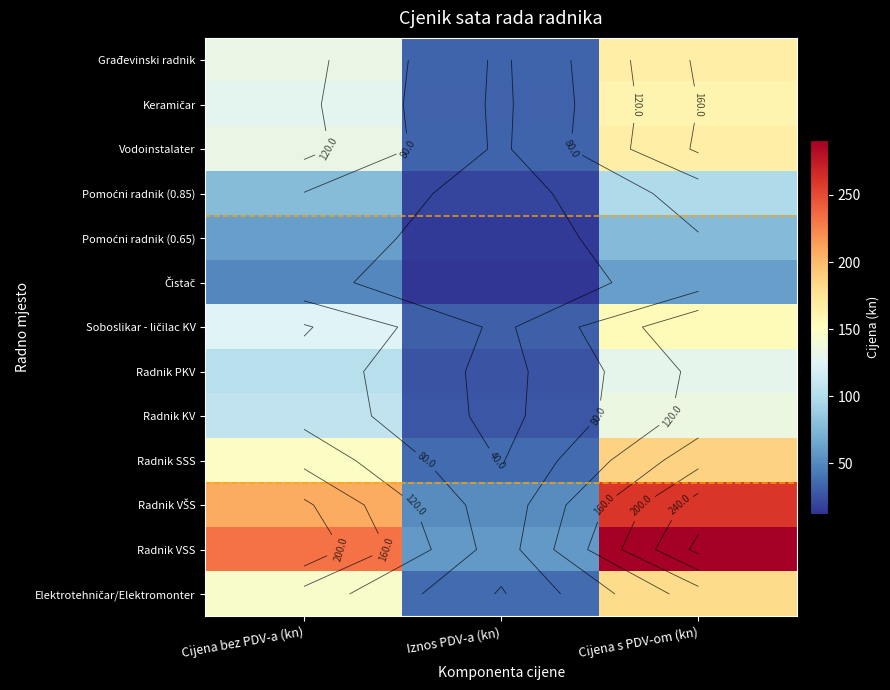

Between Iznos PDV-a (kn) and Cijena s PDV-om (kn), which is larger?

Cijena s PDV-om (kn)